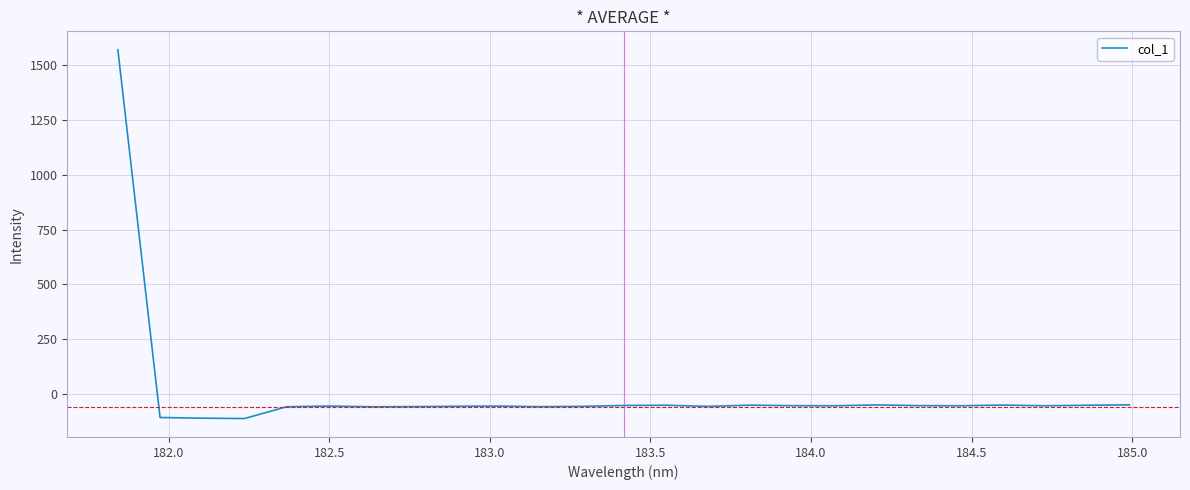

What is the maximum value shown in the chart?

1570.2